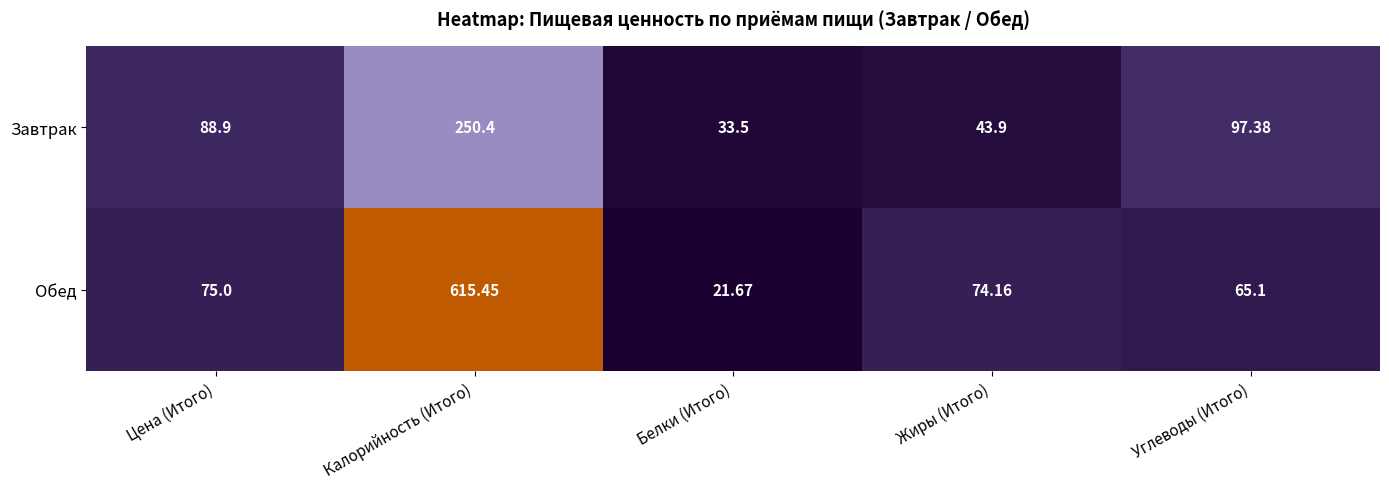

List the series in order of their peak value, highest first.

Обед, Завтрак